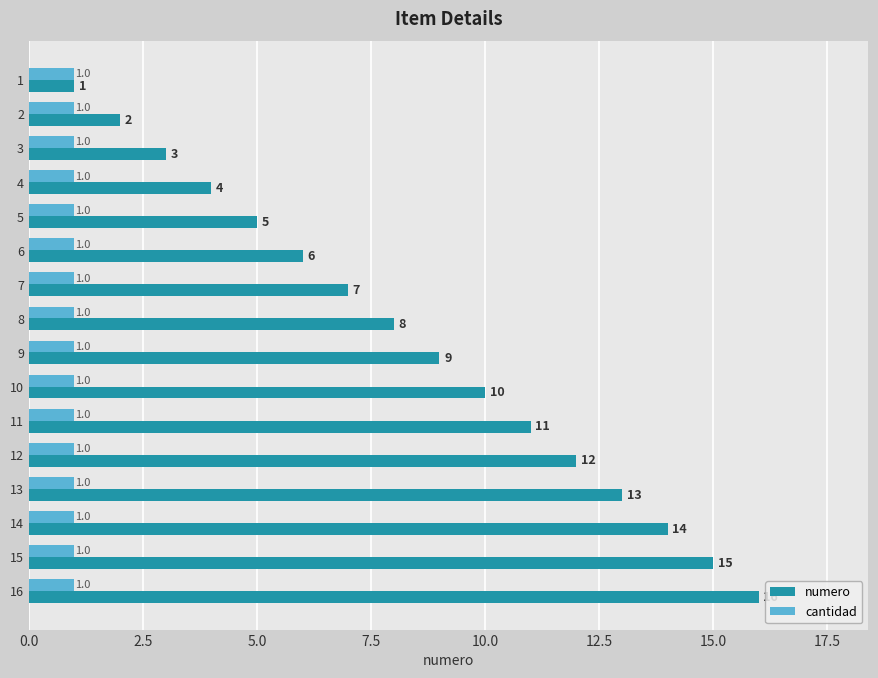

What is the maximum value shown in the chart?

16